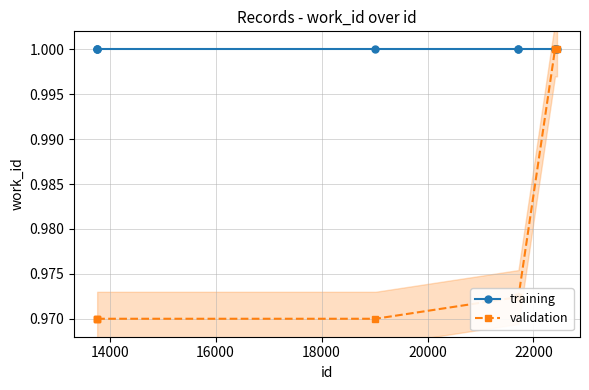

True or false: training and validation cross at least once.

False